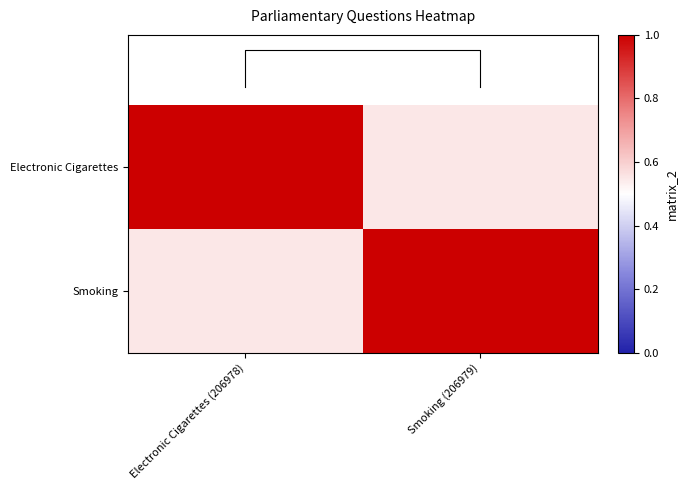

Is it true that Smoking equals 1.0 at Smoking (206979)?

True